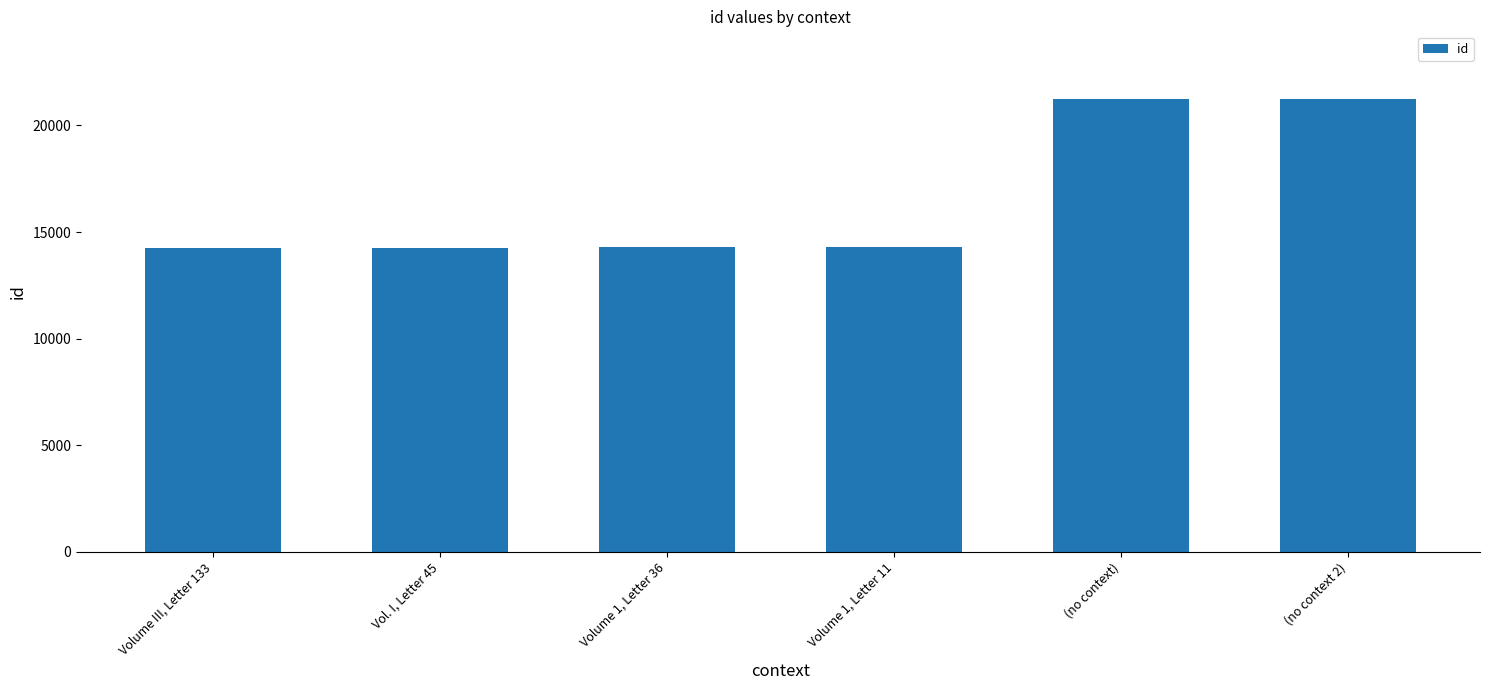

Read the value at Volume 1, Letter 36.

14278